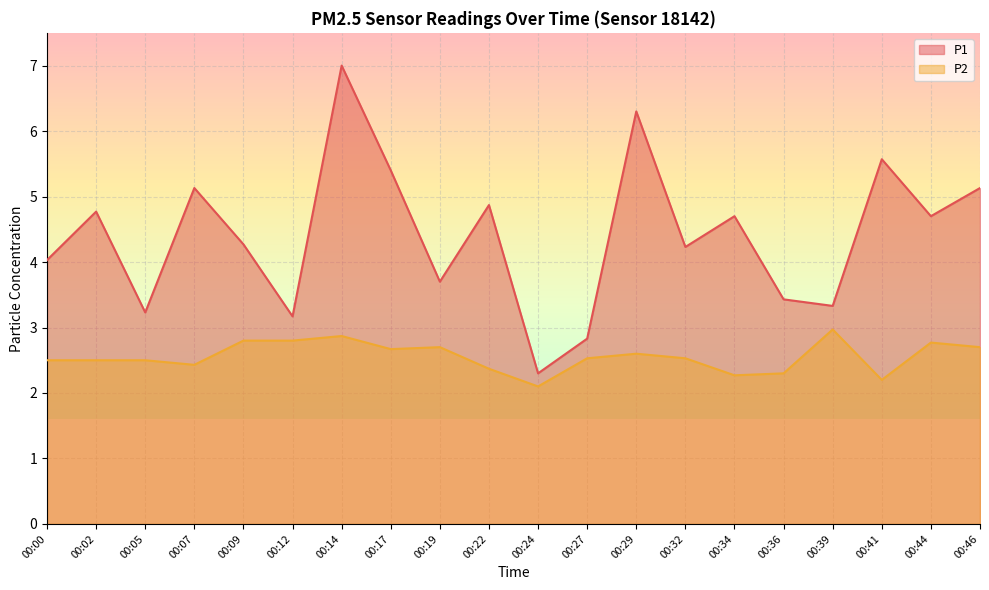

What value does the P1 series have at 00:32?

4.2